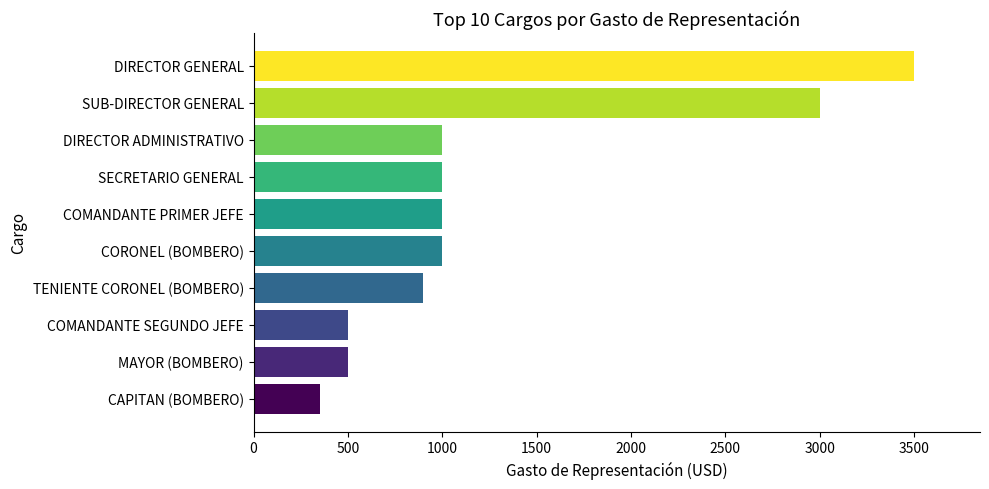

What value does the data have at CAPITAN (BOMBERO)?

350